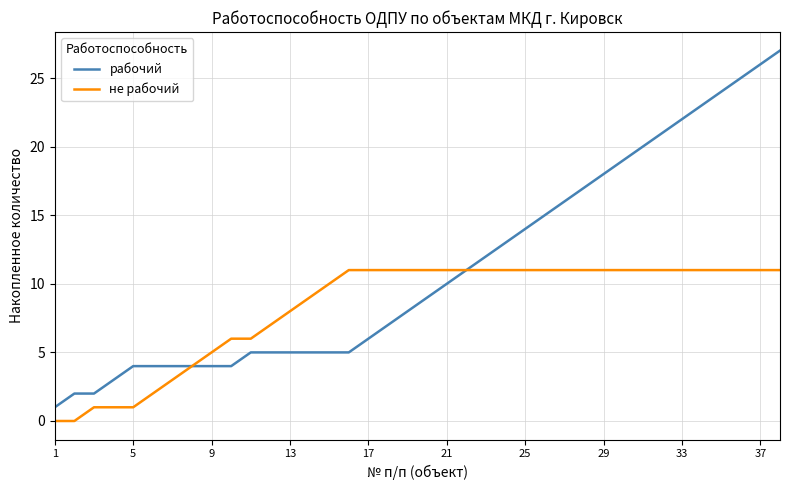

Rank the series by their maximum value, from lowest to highest.

не рабочий, рабочий